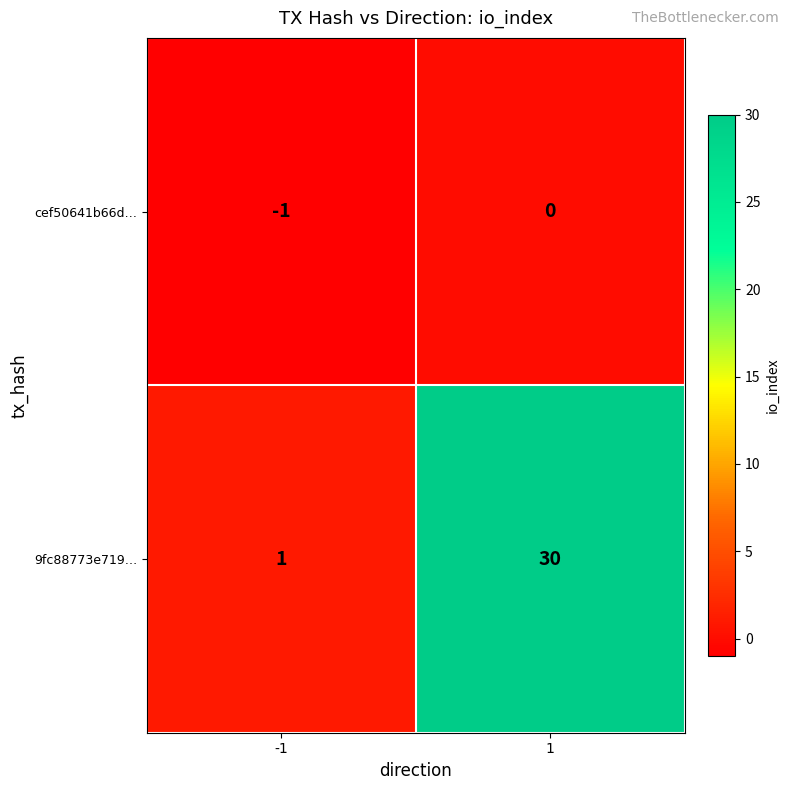

Rank the series by their average value, from highest to lowest.

9fc88773e719…, cef50641b66d…